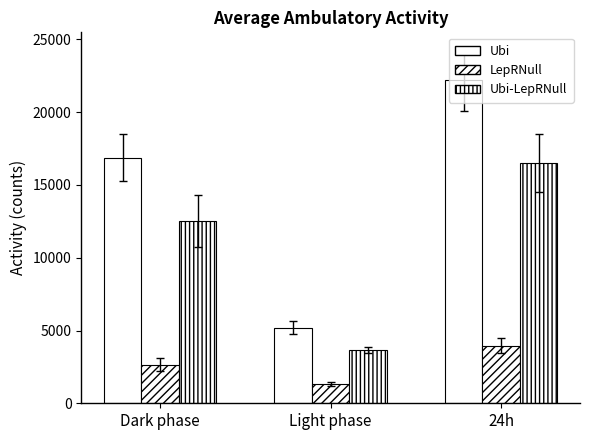

Are the bars grouped side by side (vs. stacked)?

Yes